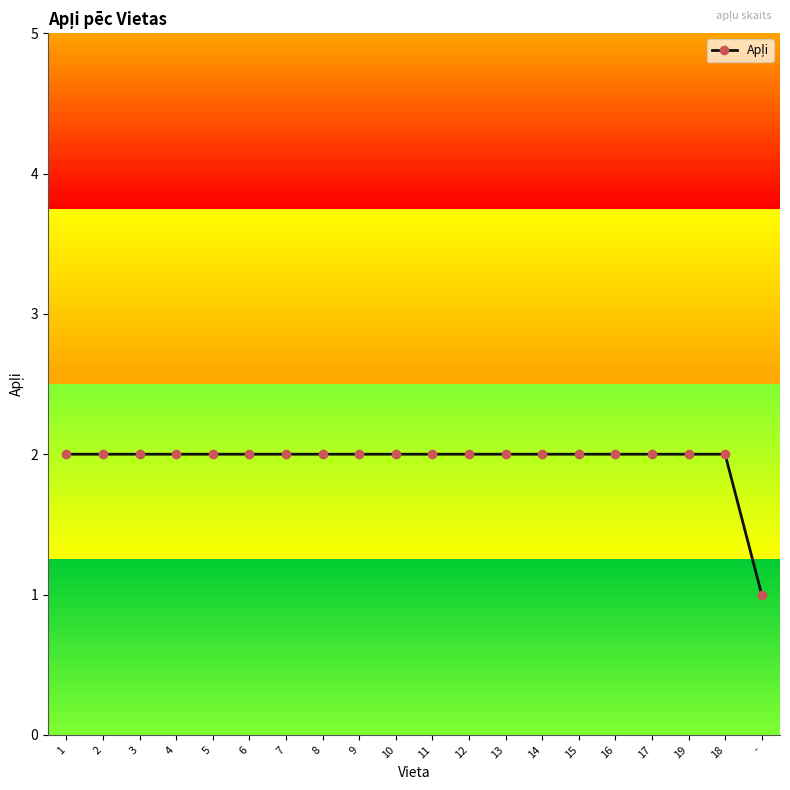

Approximately how many times larger is the value at 15 compared to 14?

1.0